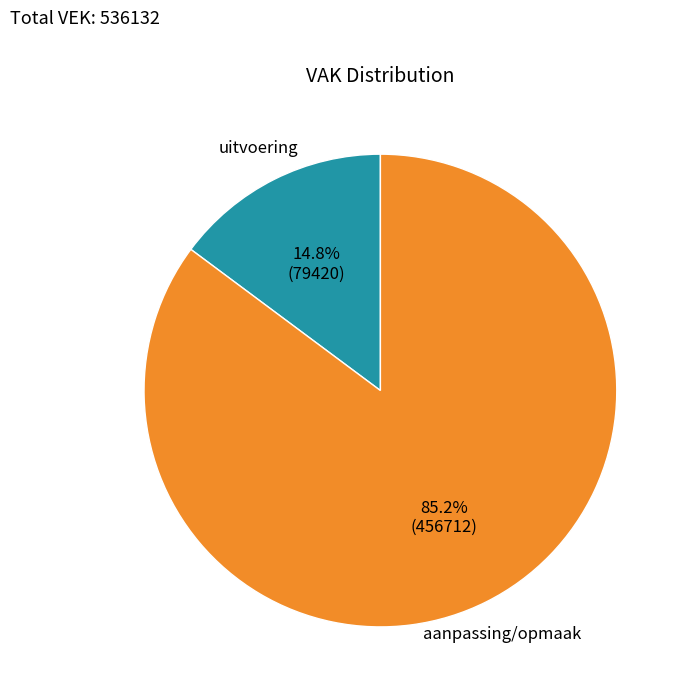

Does any single category account for the majority?

Yes